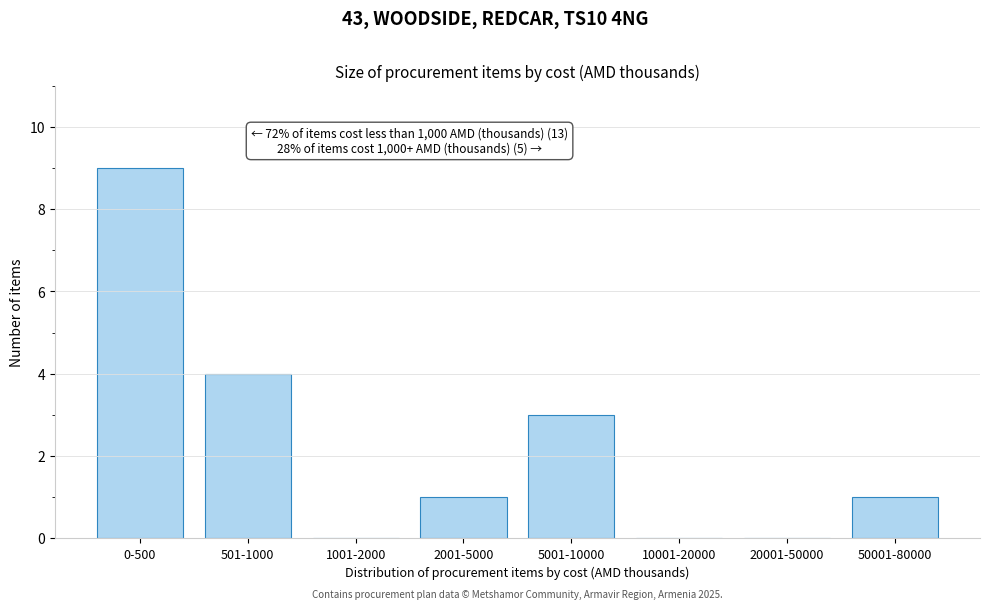

Reading left to right, extract all data points from this chart.

0-500=9	501-1000=4	1001-2000=0	2001-5000=1	5001-10000=3	10001-20000=0	20001-50000=0	50001-80000=1